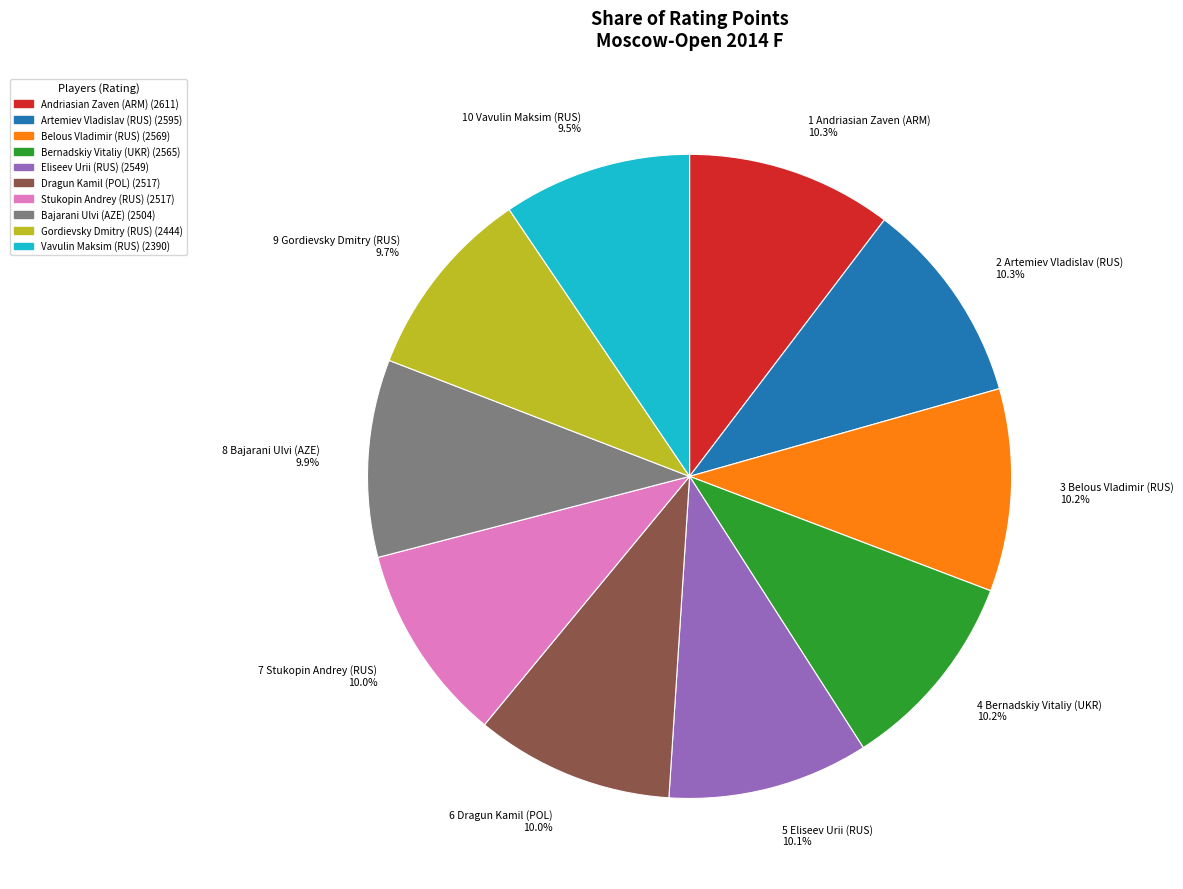

How many segments does this pie chart have?

10